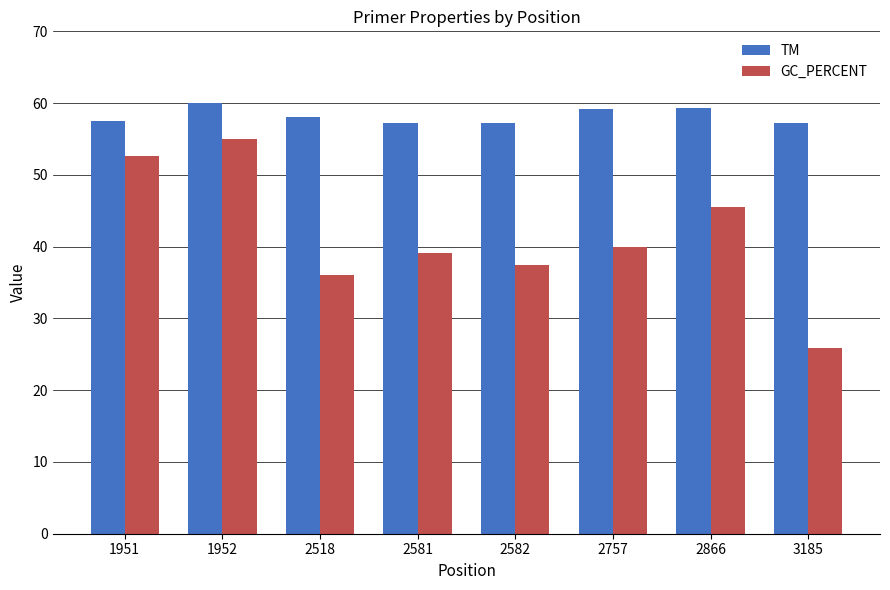

What value does the GC_PERCENT series have at 2757?

40.0